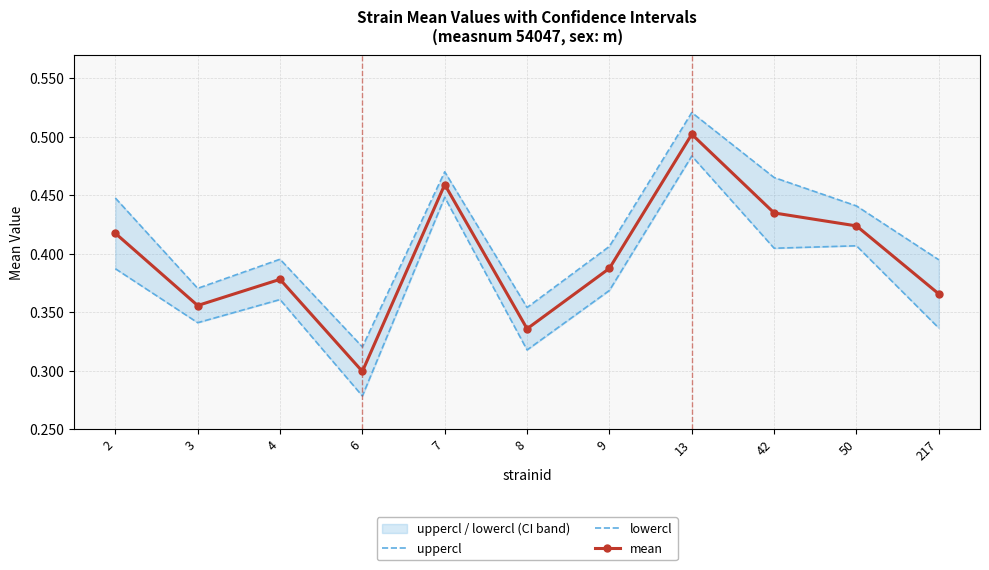

The value of uppercl at 42 is 0.5. True or false?

True